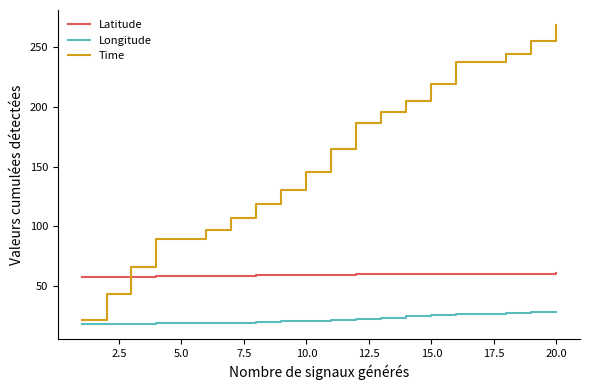

Which series has the widest spread of values?

Time